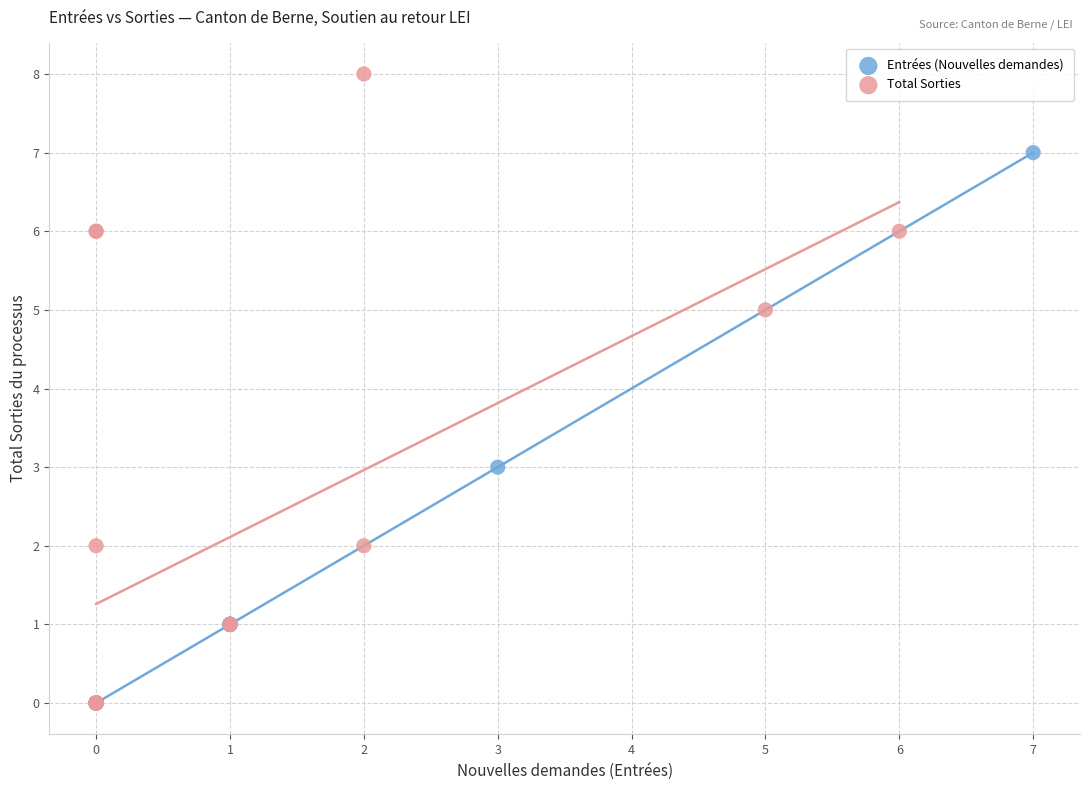

Which series has the widest spread of Y values?

Total Sorties